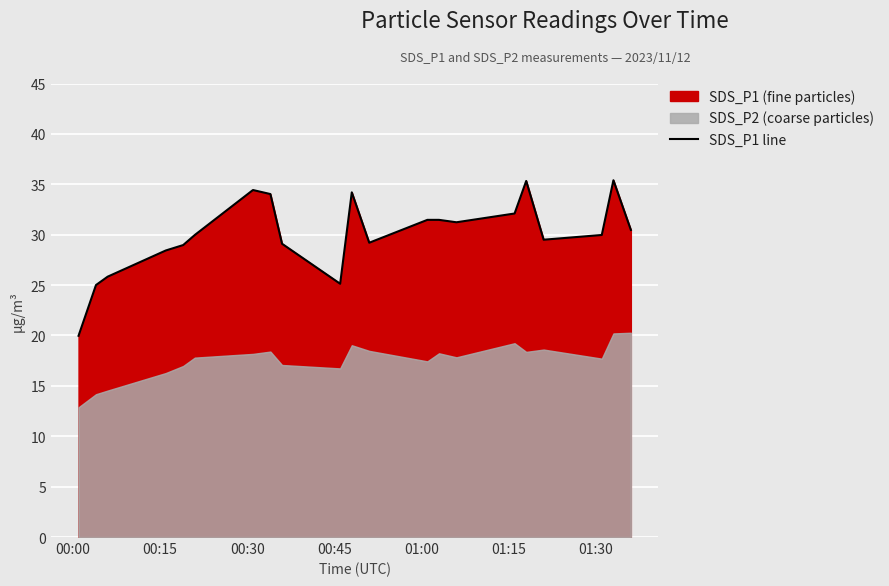

What is the smallest value displayed?

20.0